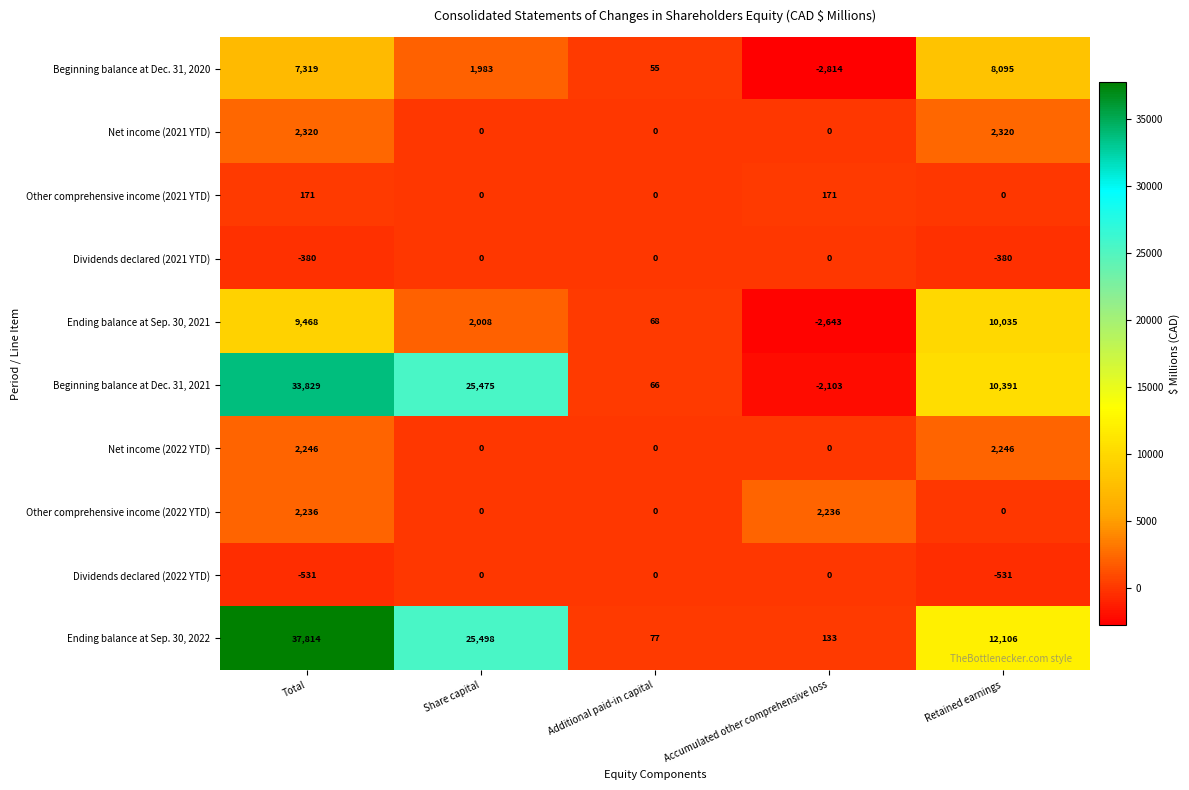

What is the difference between the maximum and minimum values in the Ending balance at Sep. 30, 2021 series?

12678